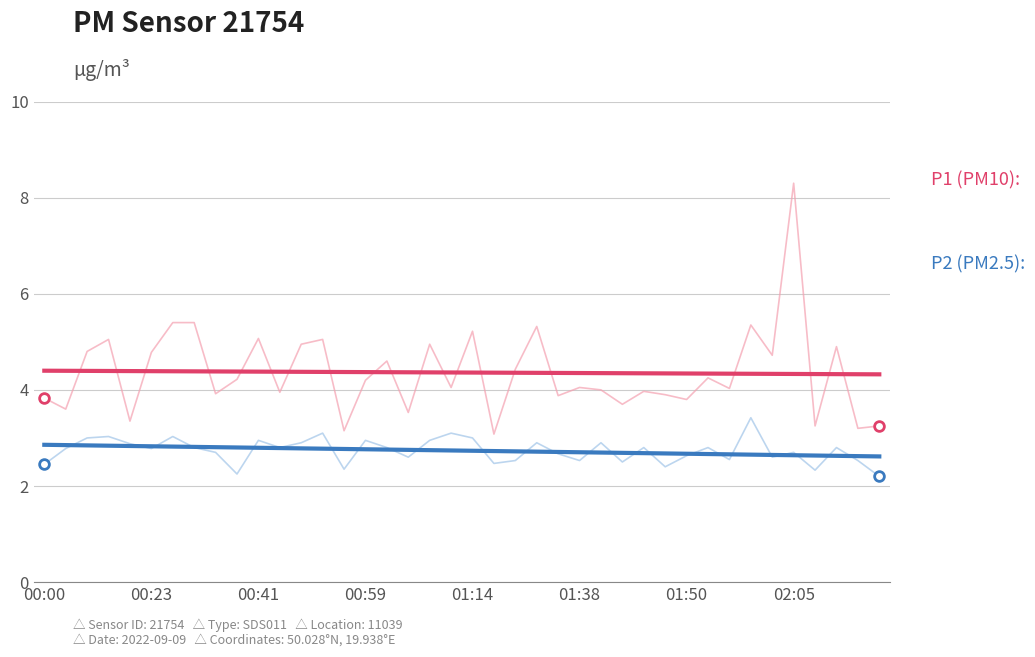

What is the smallest value displayed?

2.2